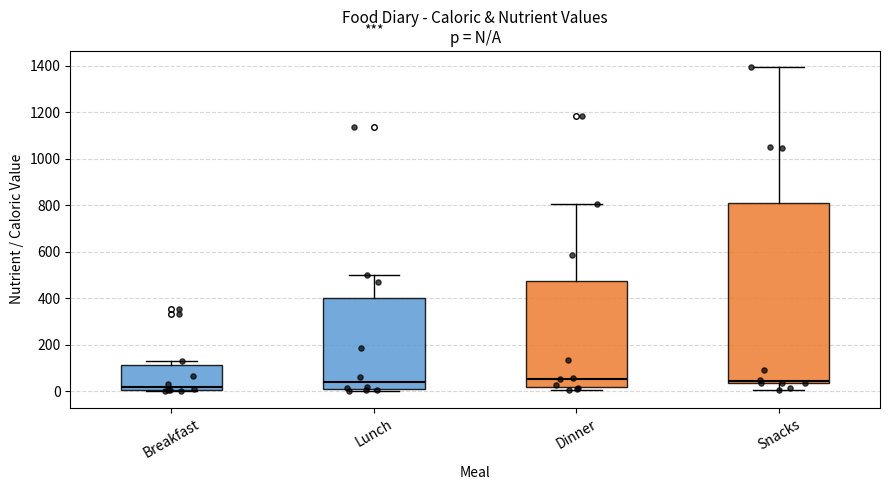

Reading left to right, read every box against the y-axis: the position of its median line, the range the box covers, and the ends of its whiskers. The values are not printed on the chart, so give them approximately, as read against the axis.

Breakfast: median 20, box 0 to 120, whiskers 0 to 120 (just above the box's upper edge)
Lunch: median 40, box 0 to 400, whiskers 0 to 500
Dinner: median 60, box 20 to 480, whiskers 0 to 800
Snacks: median 40 (just above the box's lower edge), box 40 to 820, whiskers 0 to 1400